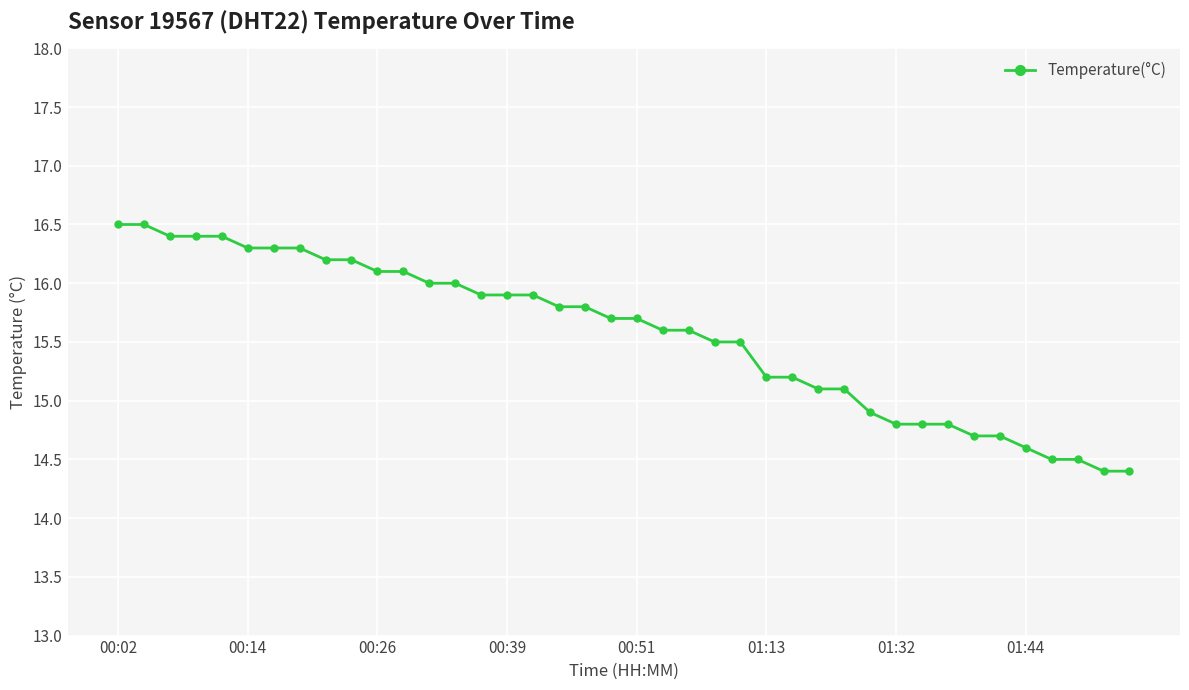

What is the sum of all values?

622.3